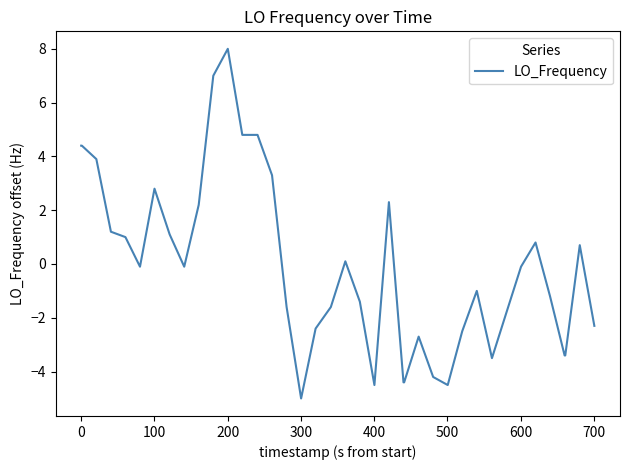

What is the smallest value displayed?

-5.0